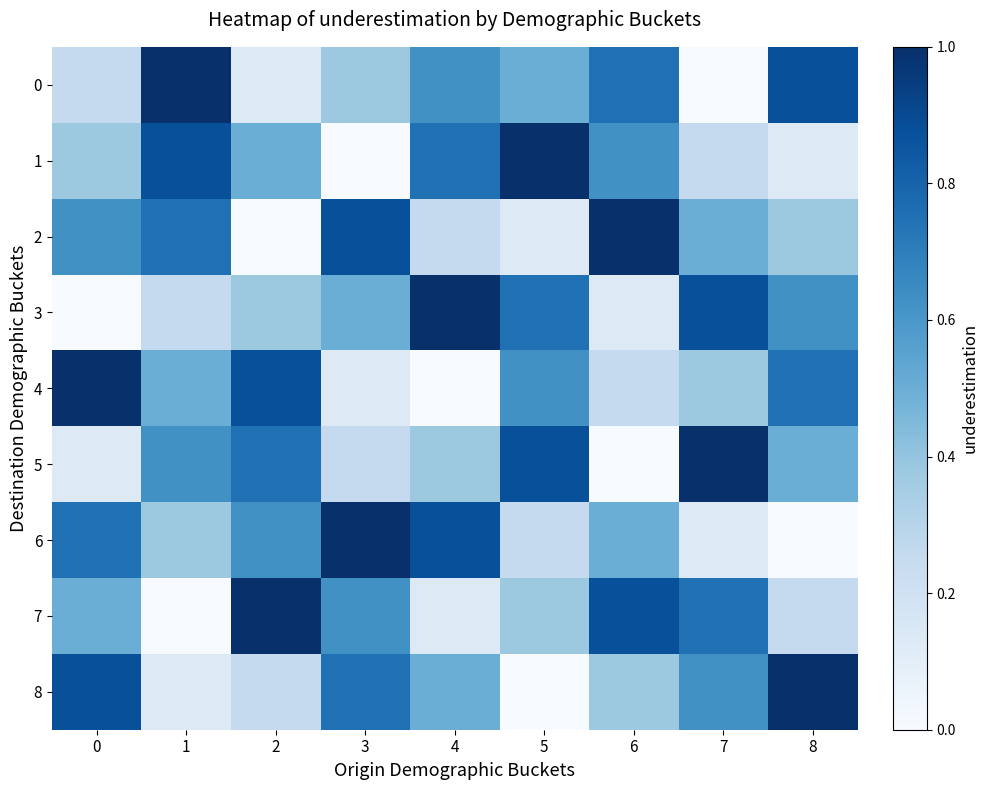

Reading left to right, extract all data points from this chart.

0: 0=0.2	1=1.0	2=0.1	3=0.4	4=0.6	5=0.5	6=0.8	7=0.0	8=0.9
1: 0=0.4	1=0.9	2=0.5	3=0.0	4=0.8	5=1.0	6=0.6	7=0.2	8=0.1
2: 0=0.6	1=0.8	2=0.0	3=0.9	4=0.2	5=0.1	6=1.0	7=0.5	8=0.4
3: 0=0.0	1=0.2	2=0.4	3=0.5	4=1.0	5=0.8	6=0.1	7=0.9	8=0.6
4: 0=1.0	1=0.5	2=0.9	3=0.1	4=0.0	5=0.6	6=0.2	7=0.4	8=0.8
5: 0=0.1	1=0.6	2=0.8	3=0.2	4=0.4	5=0.9	6=0.0	7=1.0	8=0.5
6: 0=0.8	1=0.4	2=0.6	3=1.0	4=0.9	5=0.2	6=0.5	7=0.1	8=0.0
7: 0=0.5	1=0.0	2=1.0	3=0.6	4=0.1	5=0.4	6=0.9	7=0.8	8=0.2
8: 0=0.9	1=0.1	2=0.2	3=0.8	4=0.5	5=0.0	6=0.4	7=0.6	8=1.0